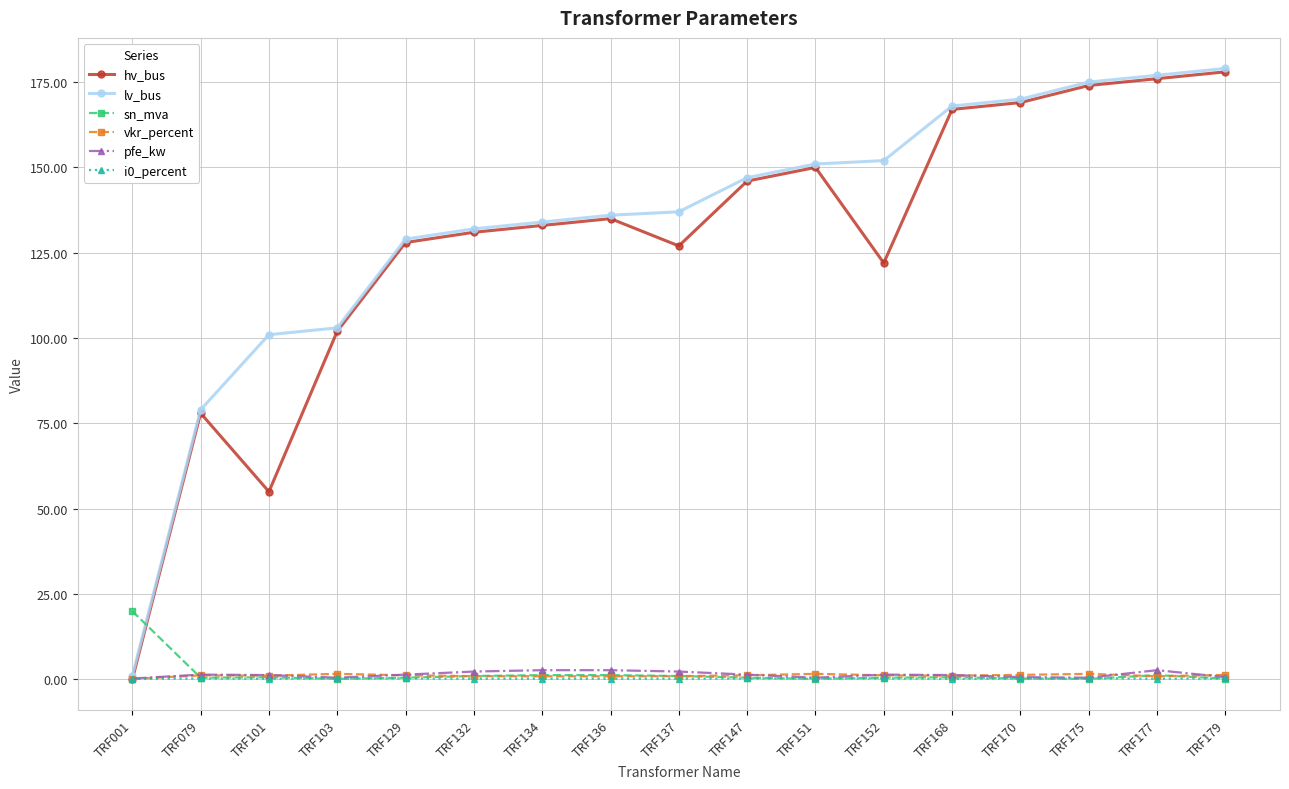

True or false: hv_bus has more than 2 points higher than both neighbors.

True